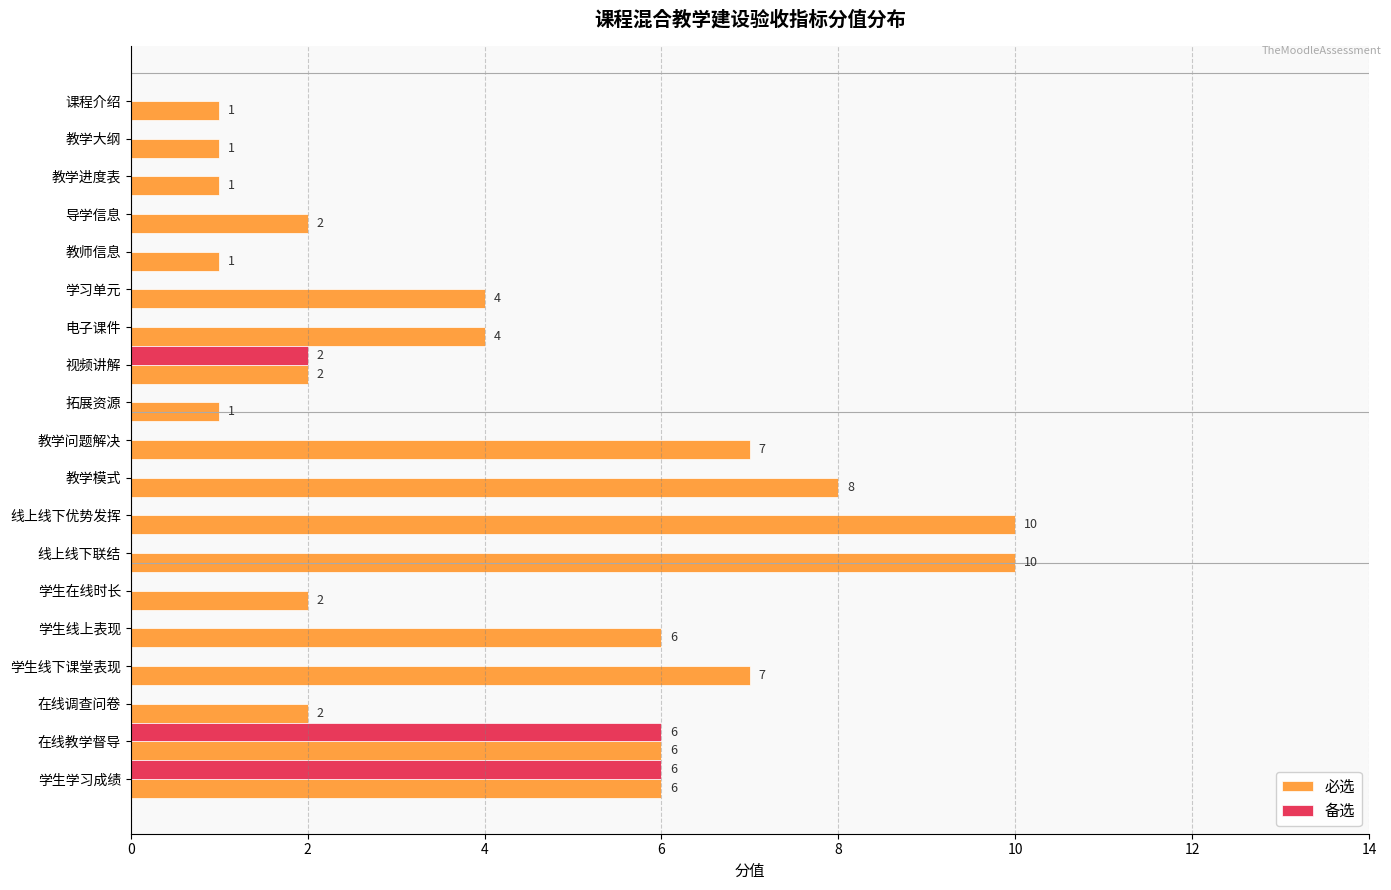

What are all the series names shown in the legend?

必选, 备选